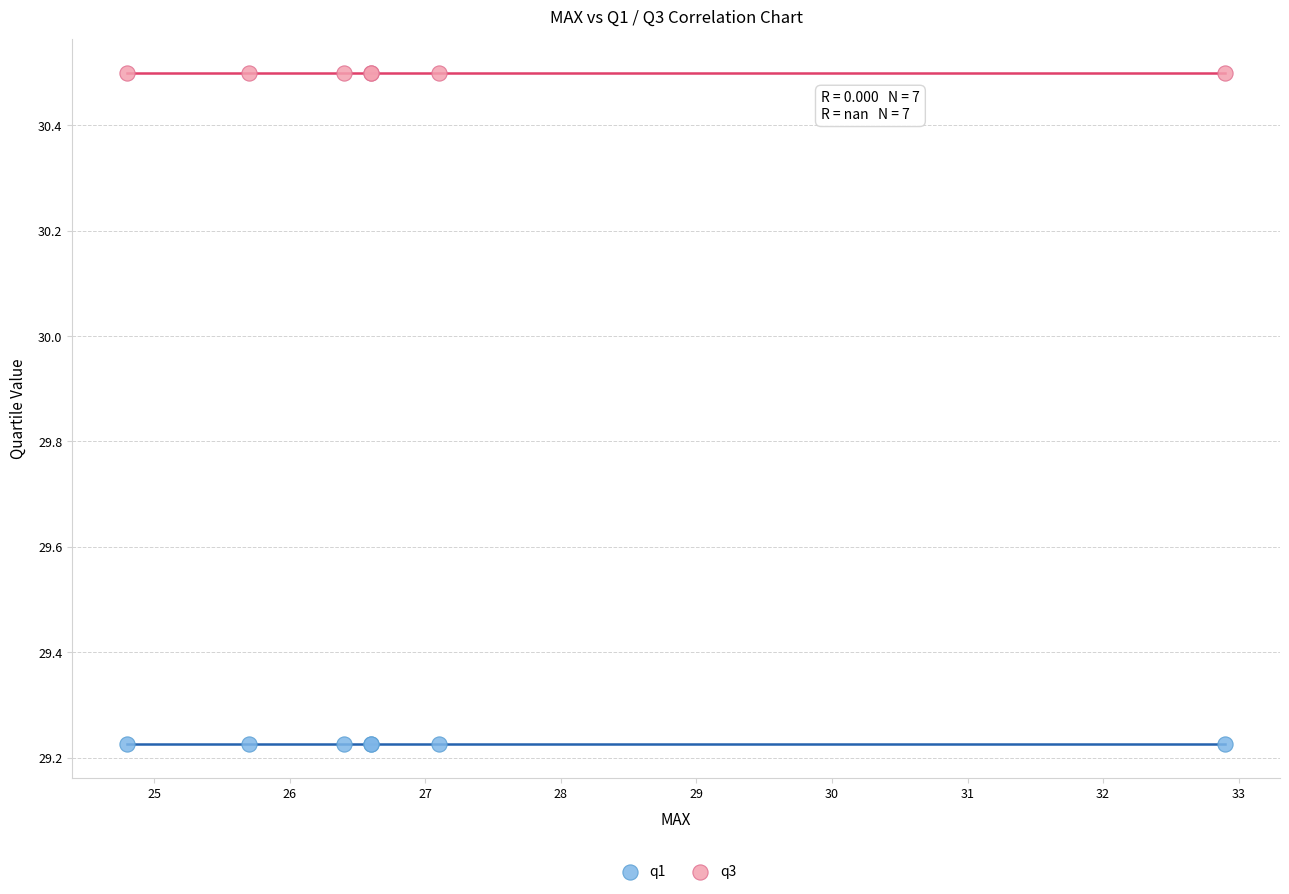

Which series reaches the minimum Y coordinate?

q1